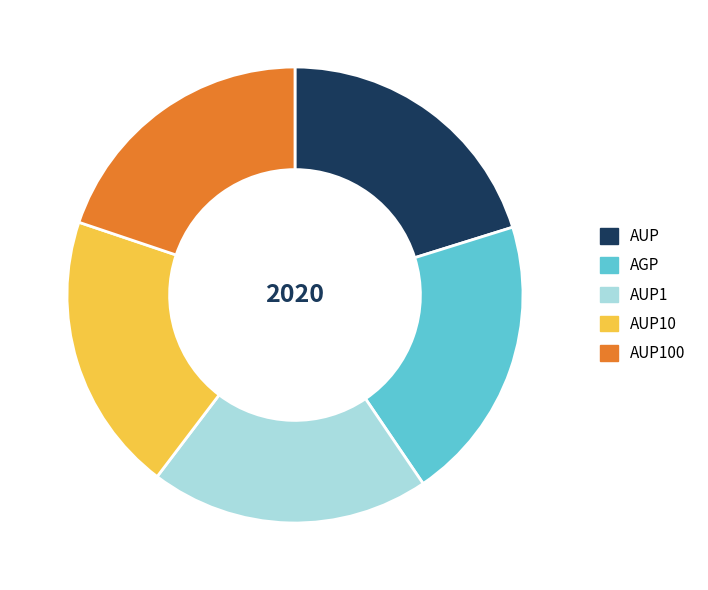

Is it true that AUP1 is 28% of the pie?

False